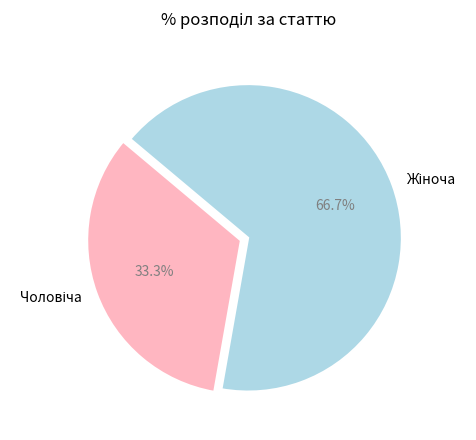

Is there a majority slice in this chart?

Yes